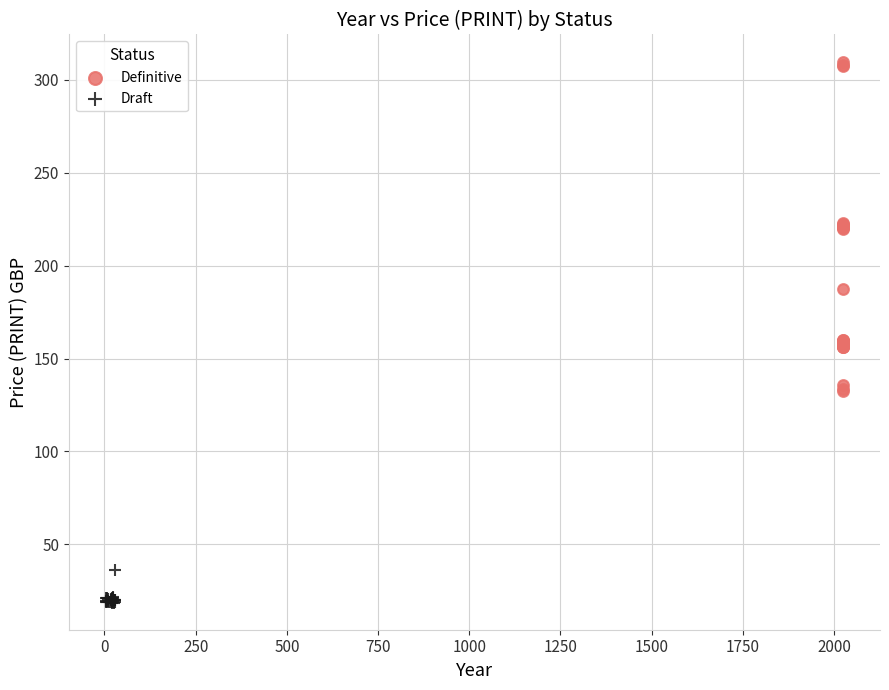

Which series has the widest spread of Y values?

Definitive